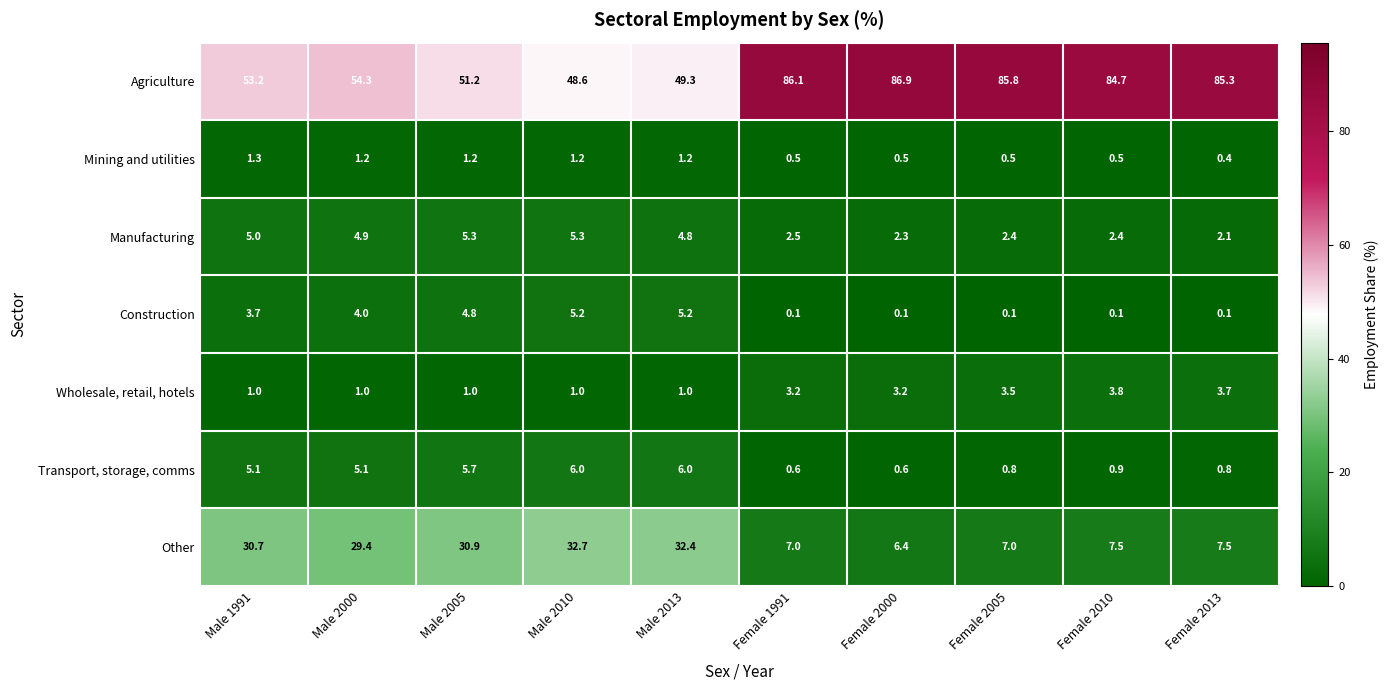

Which category has the lowest value in the Manufacturing series?

Female 2013